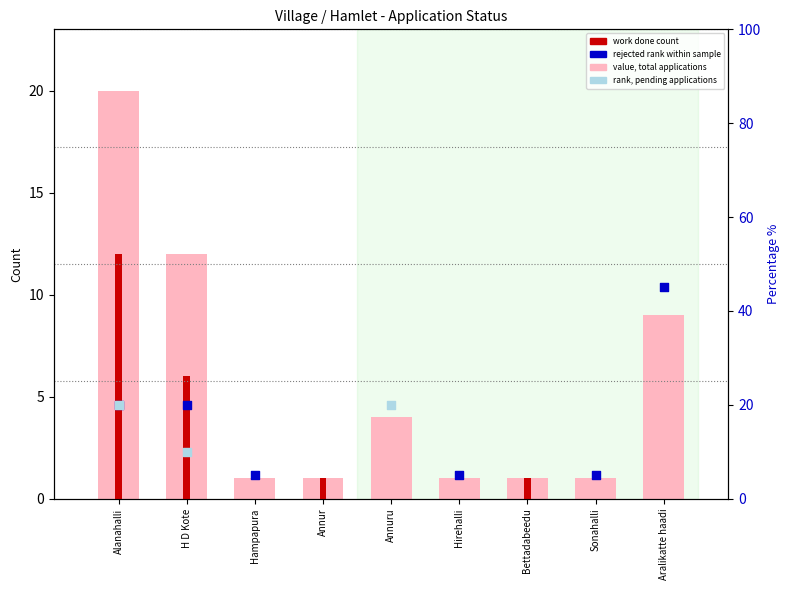

What is the total value across all series at H D Kote?

18